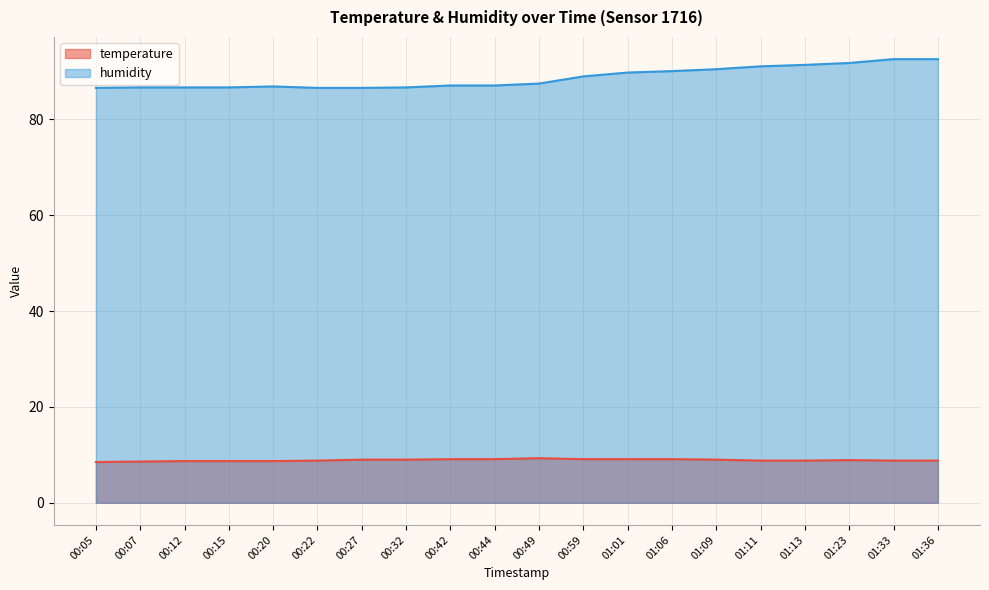

List the series in order of their overall mean, lowest first.

temperature, humidity